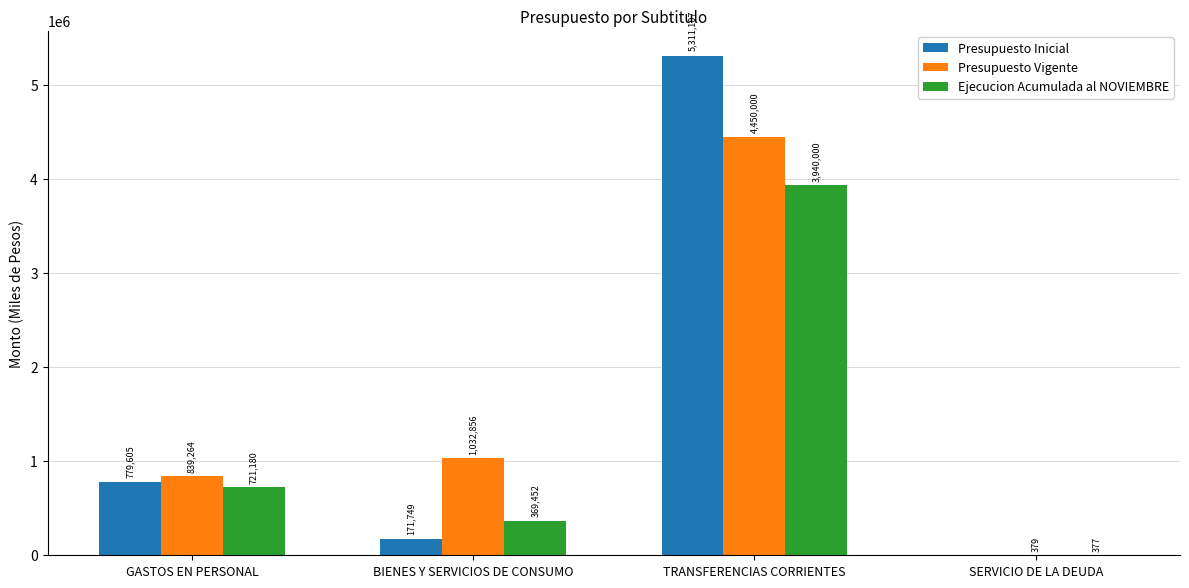

Which label corresponds to the largest value in the chart?

TRANSFERENCIAS CORRIENTES